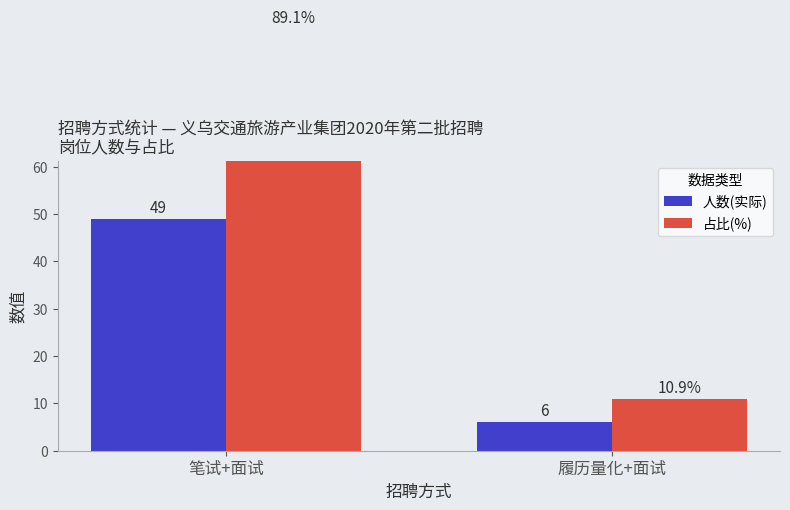

What is the difference between the maximum and minimum values in the 人数(实际) series?

43.0